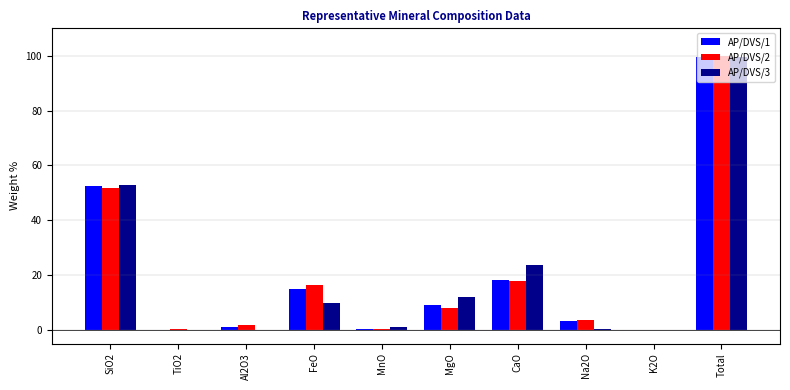

What is the sum of all AP/DVS/1 values?

199.1